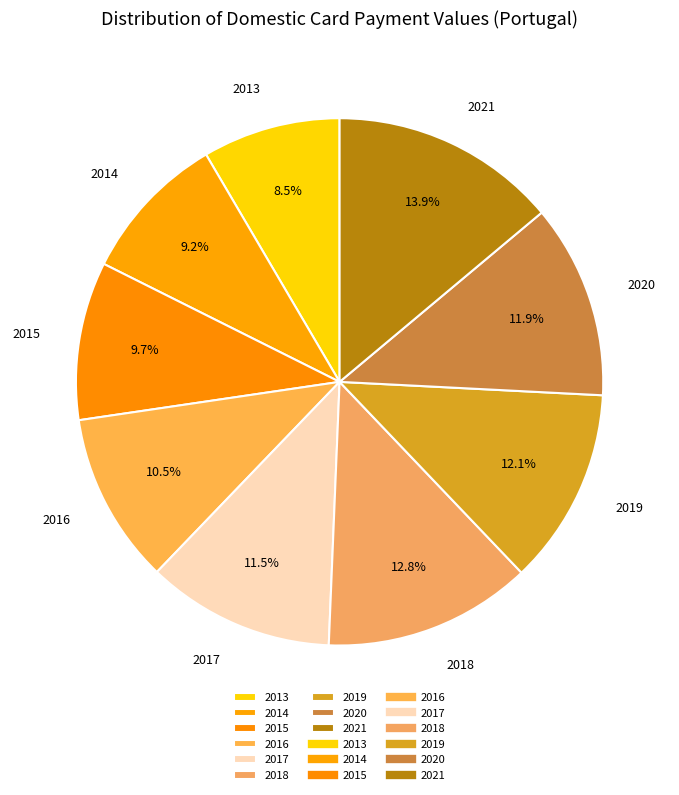

How many slices are in this pie chart?

9